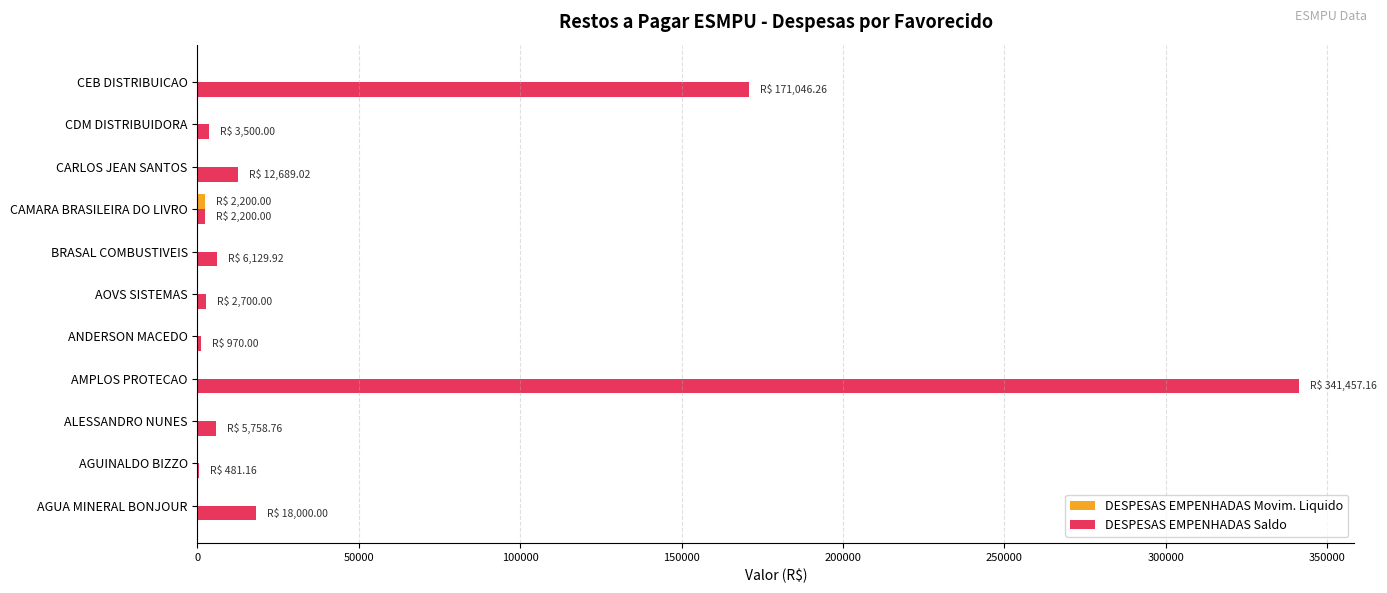

Between CAMARA BRASILEIRA DO LIVRO and CEB DISTRIBUICAO, which series saw the biggest shift?

DESPESAS EMPENHADAS Saldo